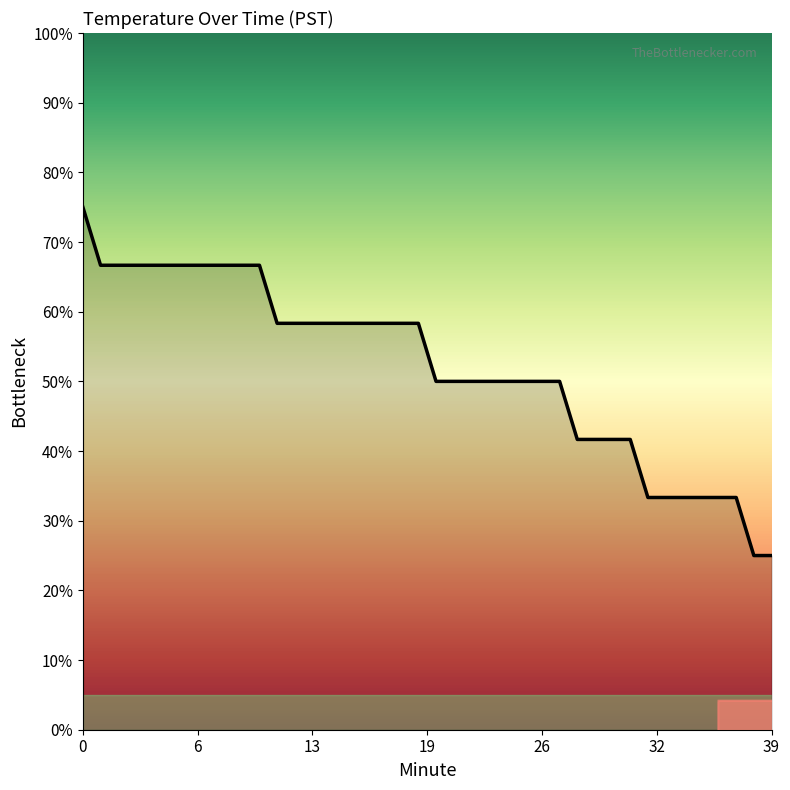

Does the chart have visible grid lines?

No